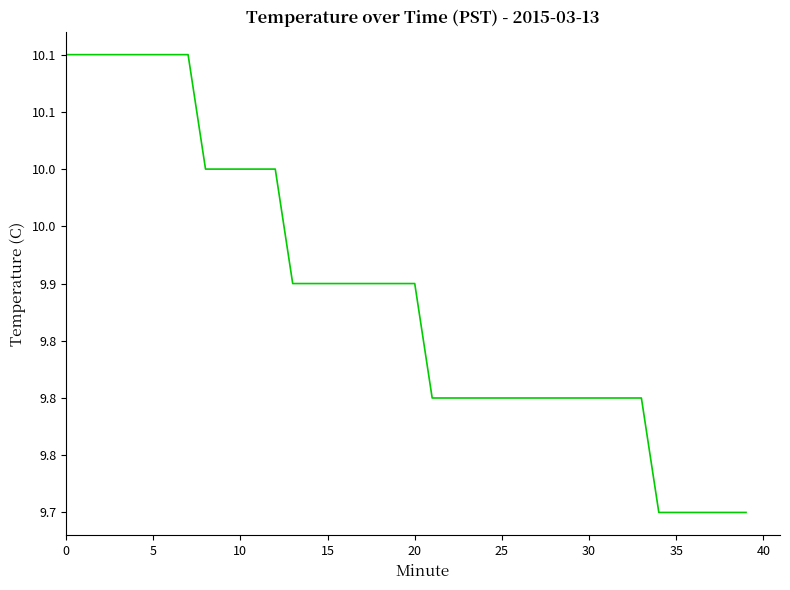

What is the average value?

9.9